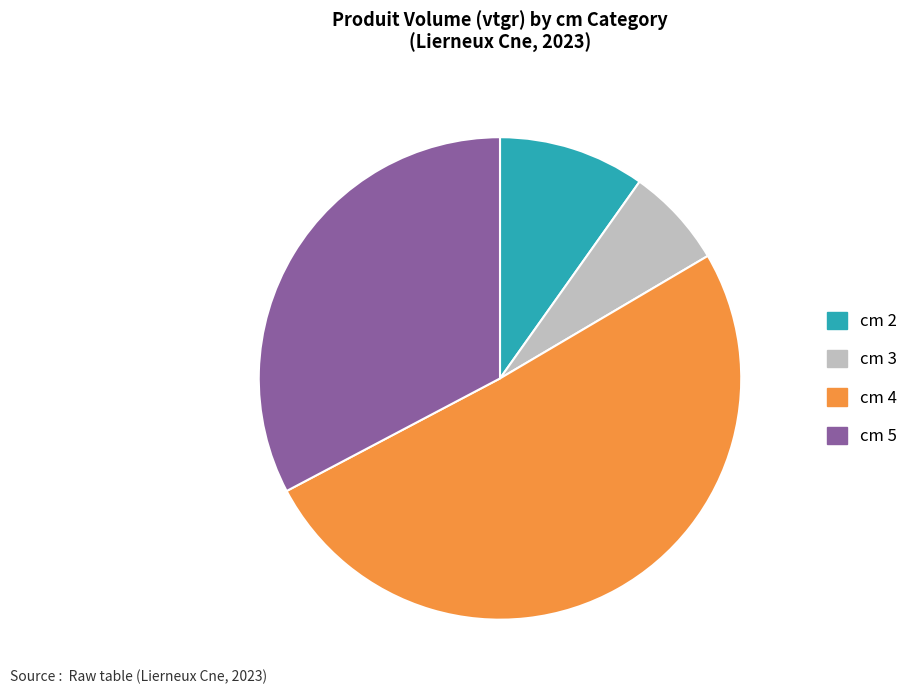

Between cm 3 and cm 2, which is larger?

cm 2